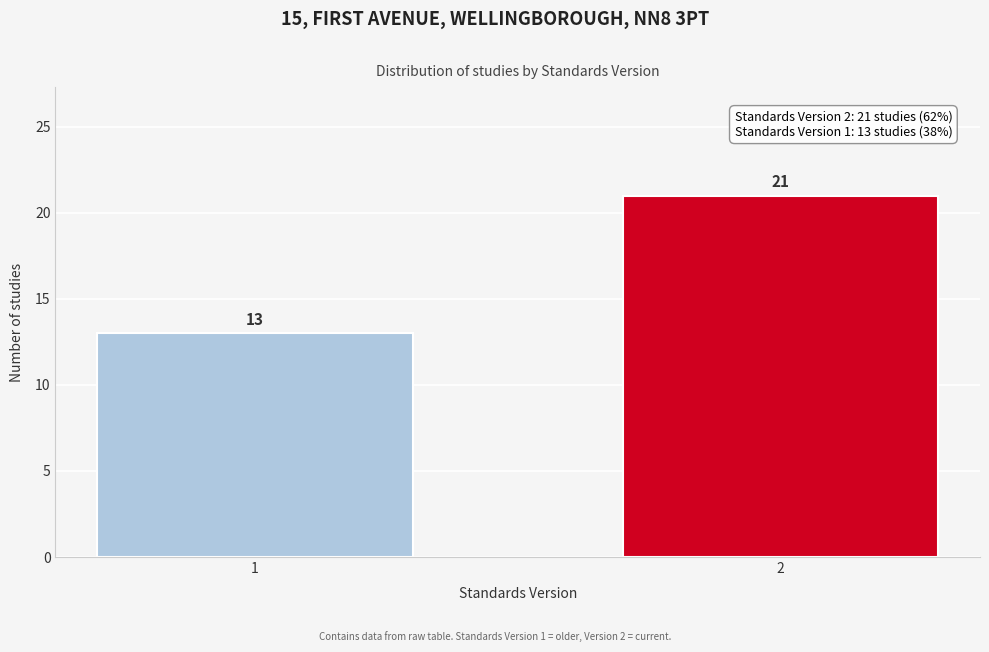

Reading left to right, list all the values displayed in this chart.

1=13	2=21